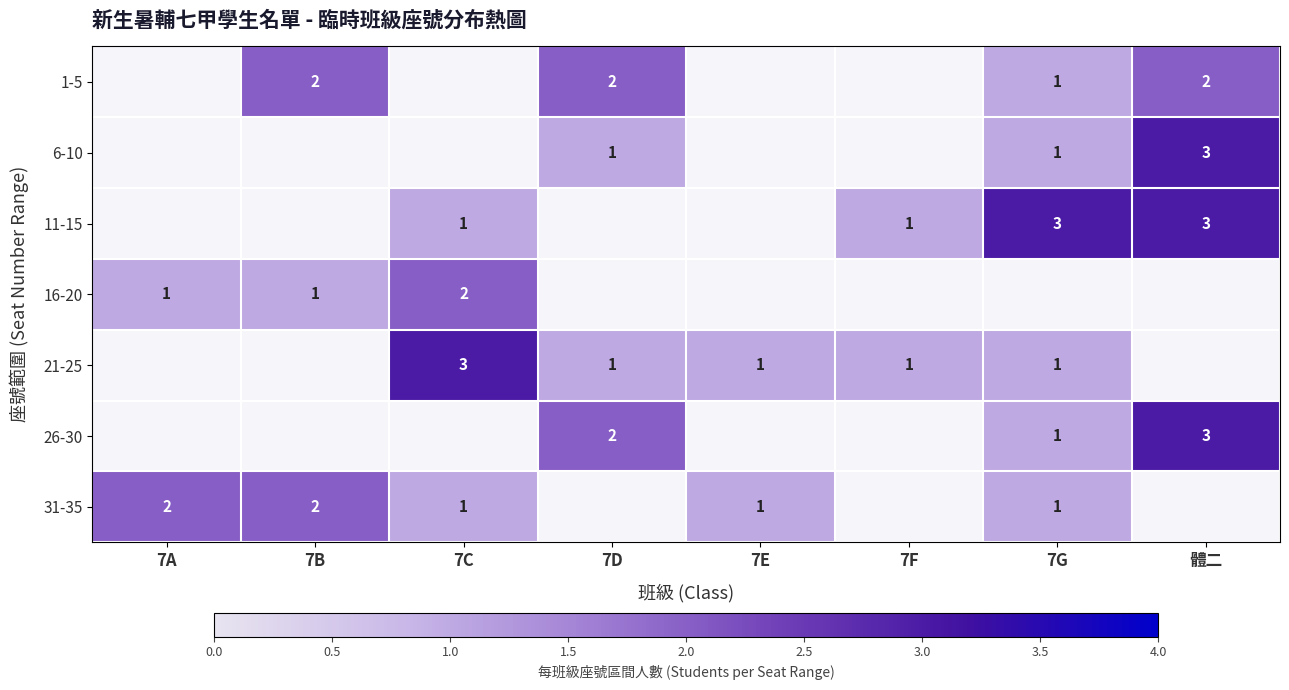

Count the number of categories in the chart.

8